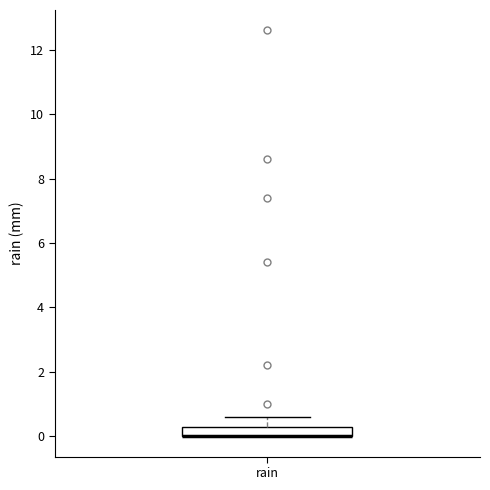

Transcribe this box plot: give where the median line is, the range the box spans, and where the two whiskers end, as read against the y-axis. The values are not printed on the chart, so give them approximately, as read against the axis.

median 0.0 (drawn on the box's lower edge), box 0.0 to 0.4, whiskers 0.0 to 0.6